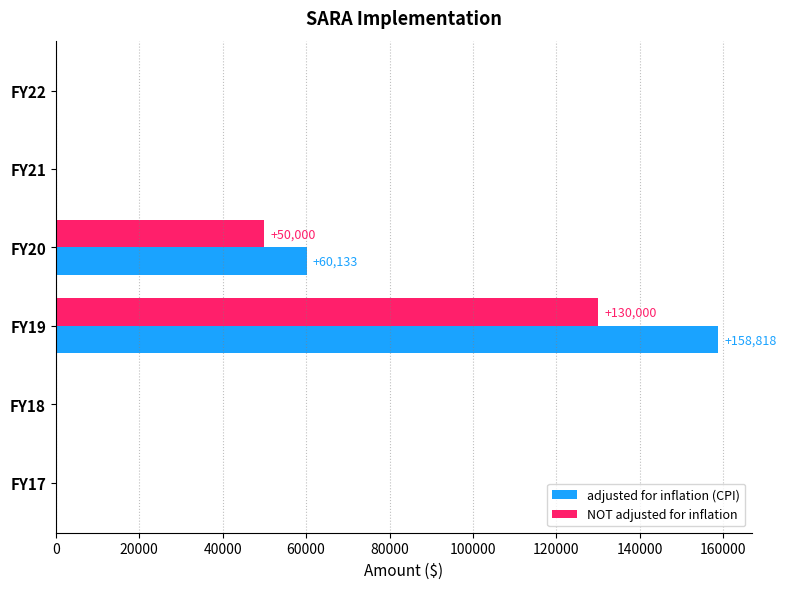

What is the highest value of the NOT adjusted for inflation series?

130000